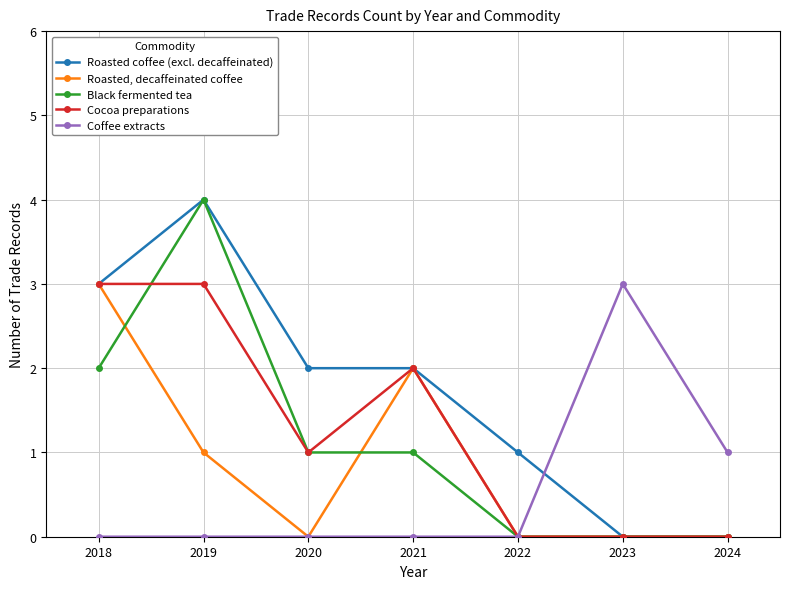

Which series changed the most between 2019 and 2021?

Black fermented tea